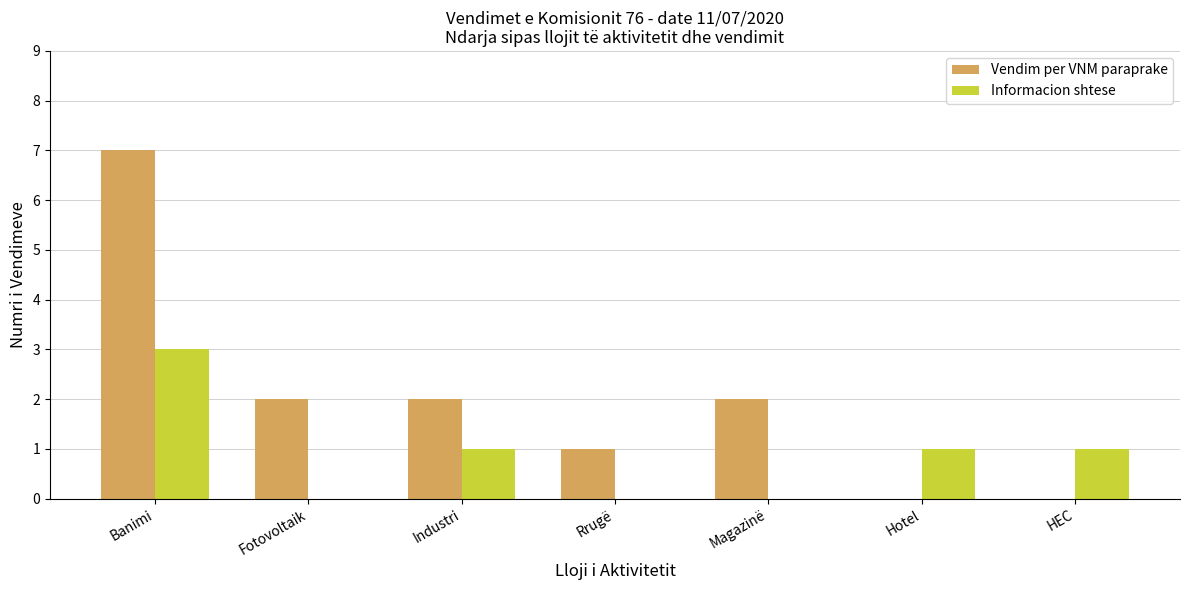

What is the sum of the Vendim per VNM paraprake values at Rrugë and Magazinë?

3